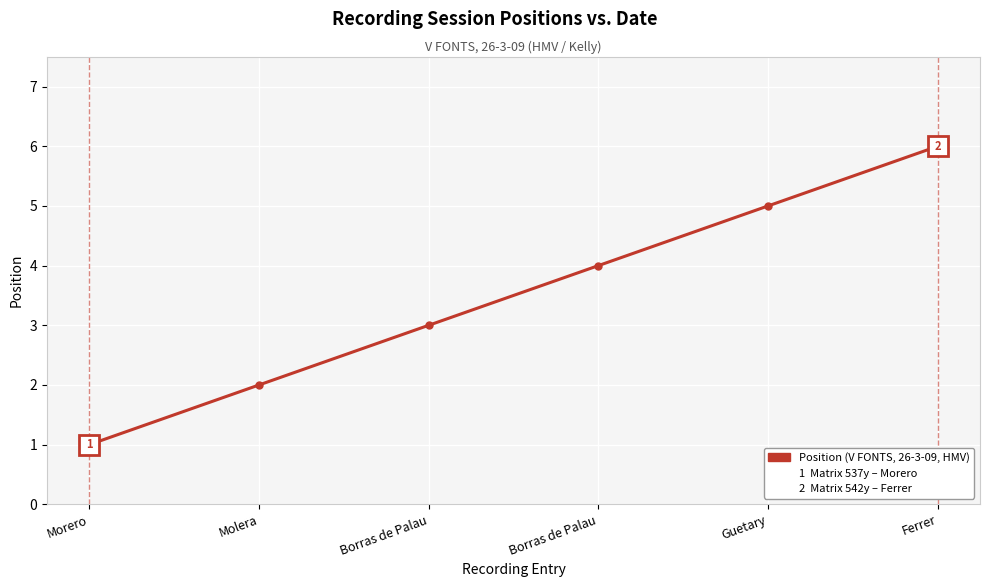

What is the value of the 4th point from the left?

3